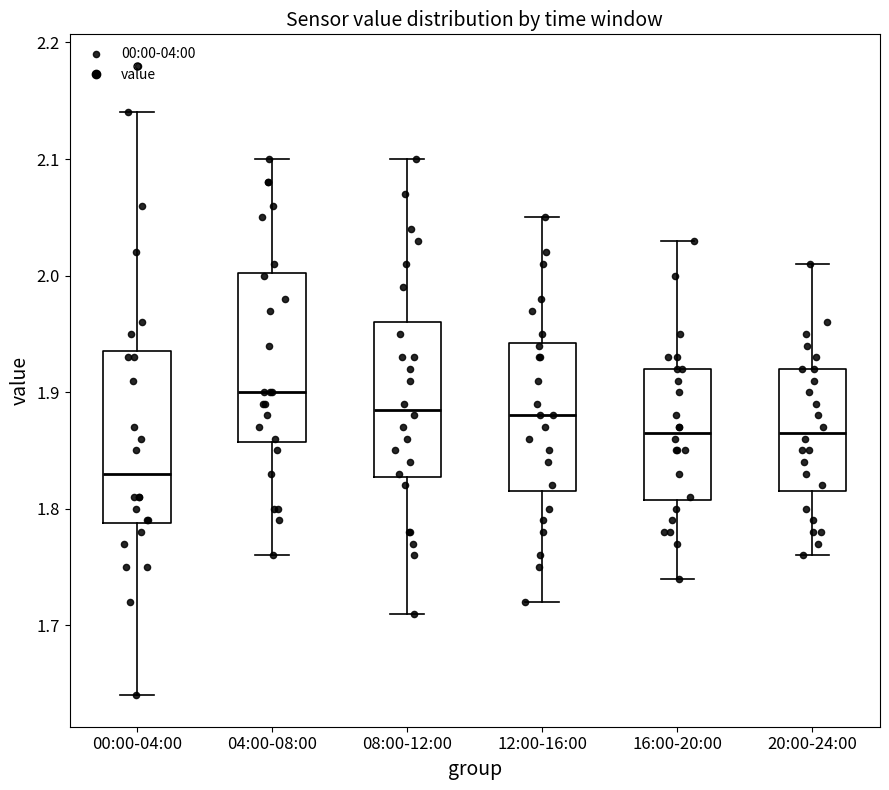

Reading left to right, transcribe this box plot: for each box, give where its median line is, the range the box spans, and where its two whiskers end, as read against the y-axis. The values are not printed on the chart, so give them approximately, as read against the axis.

00:00-04:00: median 1.83, box 1.79 to 1.94, whiskers 1.64 to 2.14
04:00-08:00: median 1.90, box 1.86 to 2.00, whiskers 1.76 to 2.10
08:00-12:00: median 1.89, box 1.83 to 1.96, whiskers 1.71 to 2.10
12:00-16:00: median 1.88, box 1.82 to 1.94, whiskers 1.72 to 2.05
16:00-20:00: median 1.87, box 1.81 to 1.92, whiskers 1.74 to 2.03
20:00-24:00: median 1.87, box 1.82 to 1.92, whiskers 1.76 to 2.01